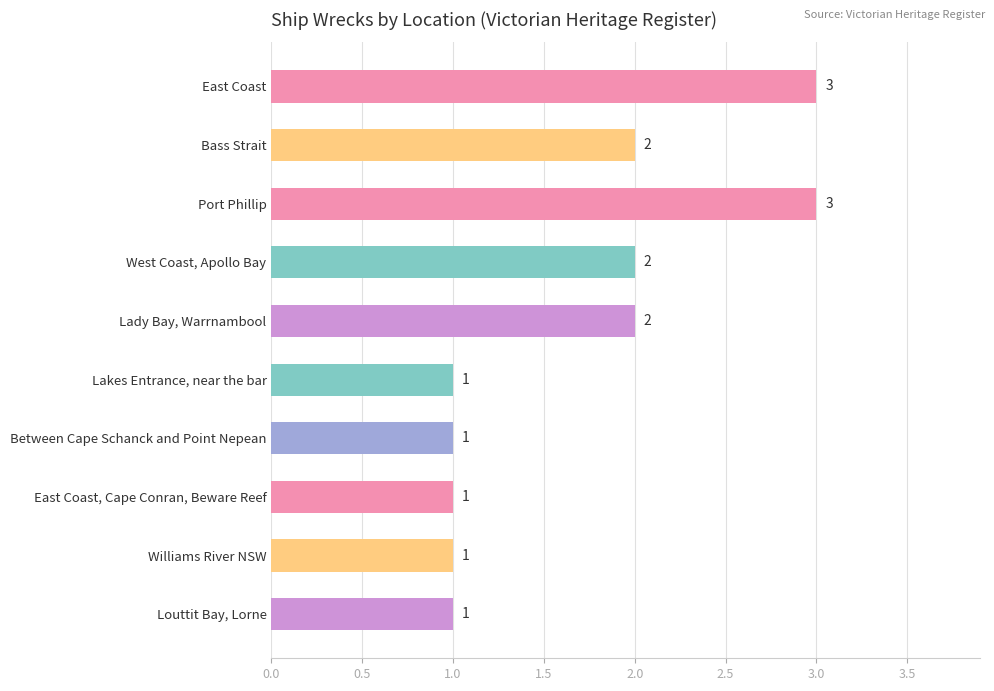

What is the maximum value shown in the chart?

3